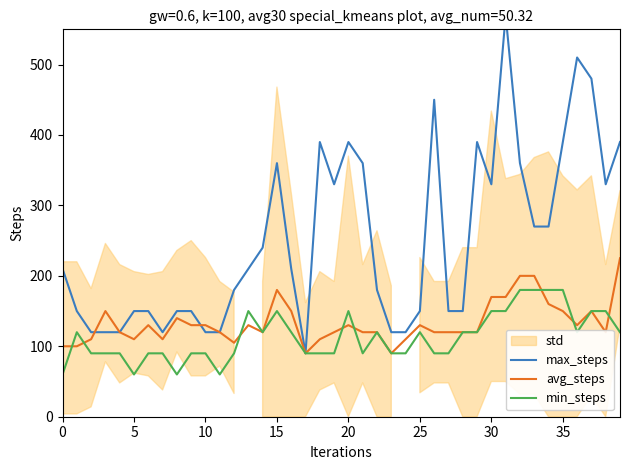

Between 18 and 38, which series saw the biggest shift?

max_steps